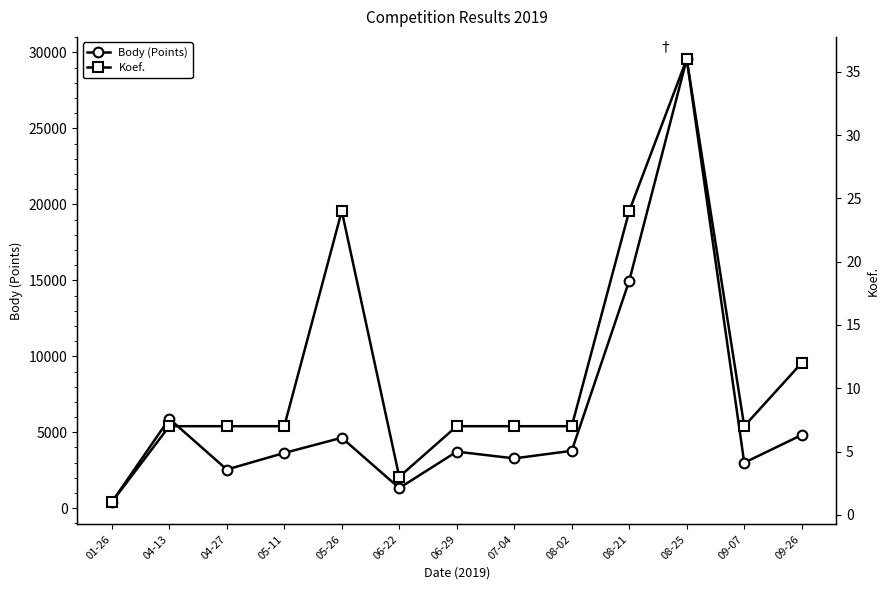

In Body (Points), how many points are lower than both neighbors (excluding endpoints)?

4